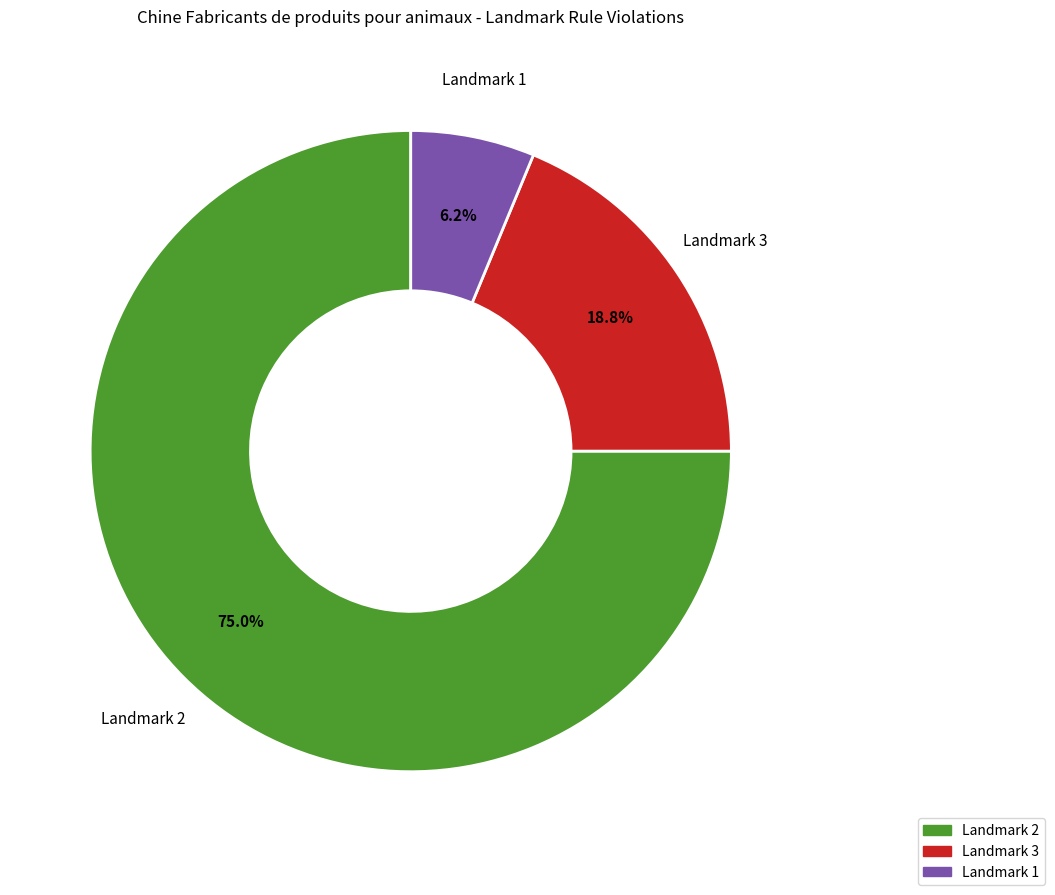

How many segments does this pie chart have?

3